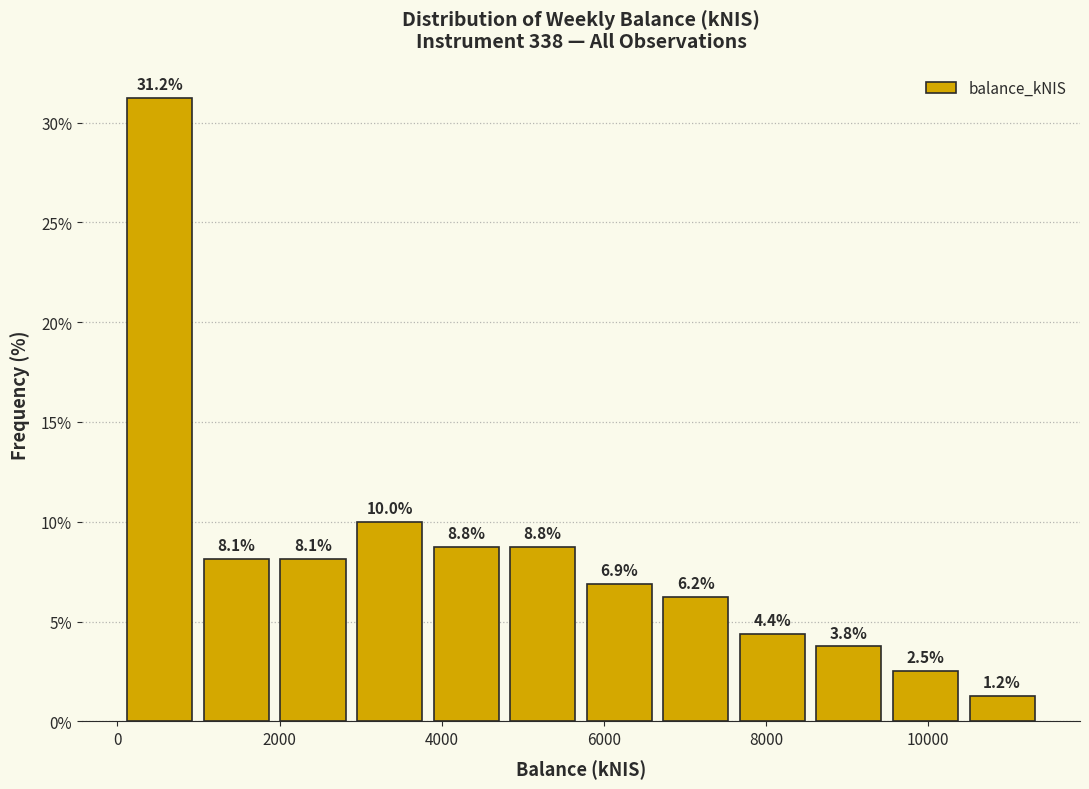

Reading left to right, transcribe this chart: for each bar, give the range it covers on the x-axis and its height. The bar edges are not printed on the chart, so give them approximately, as read against the axis.

0 to 1000: 31.2
1000 to 2000: 8.1
2000 to 2800: 8.1
2800 to 3800: 10.0
3800 to 4800: 8.8
4800 to 5800: 8.8
5800 to 6600: 6.9
6600 to 7600: 6.2
7600 to 8600: 4.4
8600 to 9400: 3.8
9400 to 10400: 2.5
10400 to 11400: 1.2